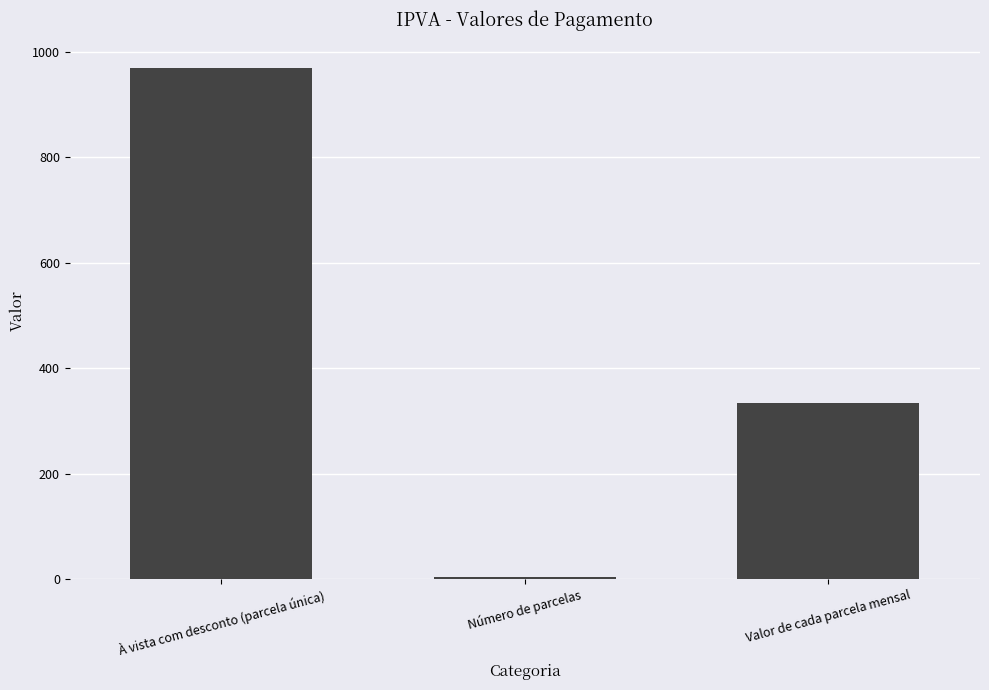

Is it true that the value at Valor de cada parcela mensal is 333.3?

True